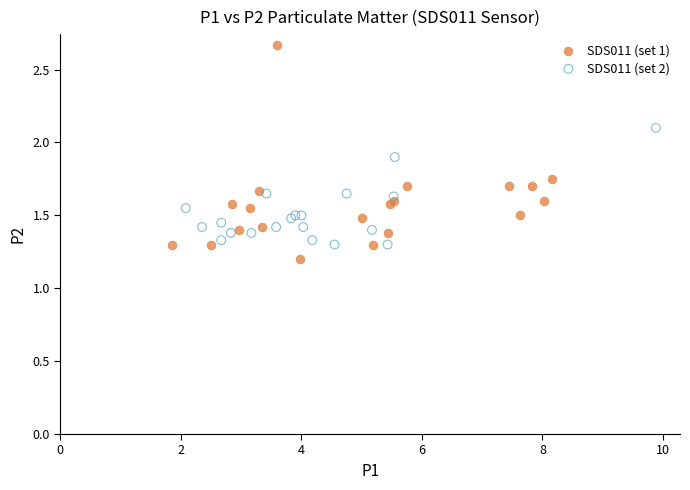

Which series reaches the minimum Y coordinate?

SDS011 (set 1)